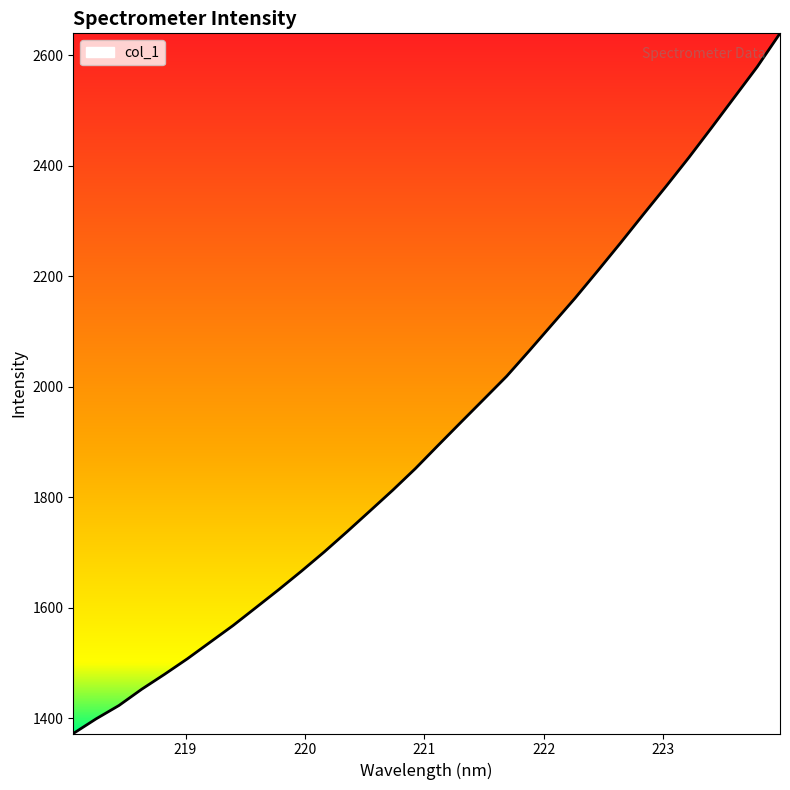

What is the difference between the maximum and minimum values?

1267.8